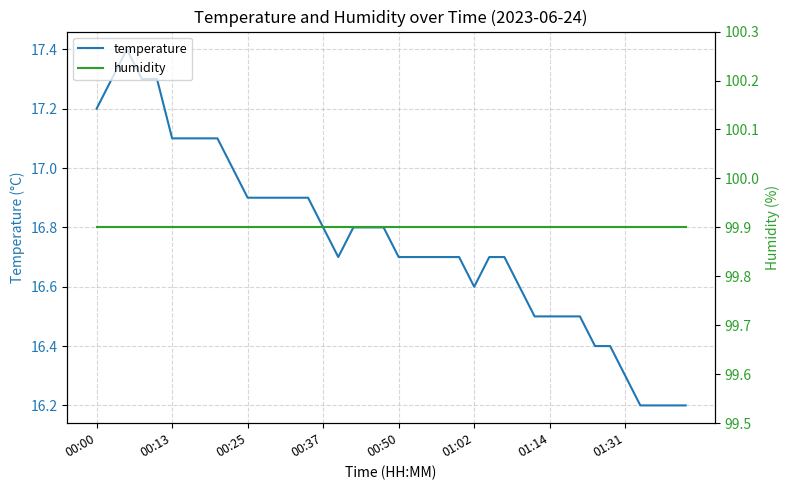

Is it true that temperature equals 23.8 at 29?

False